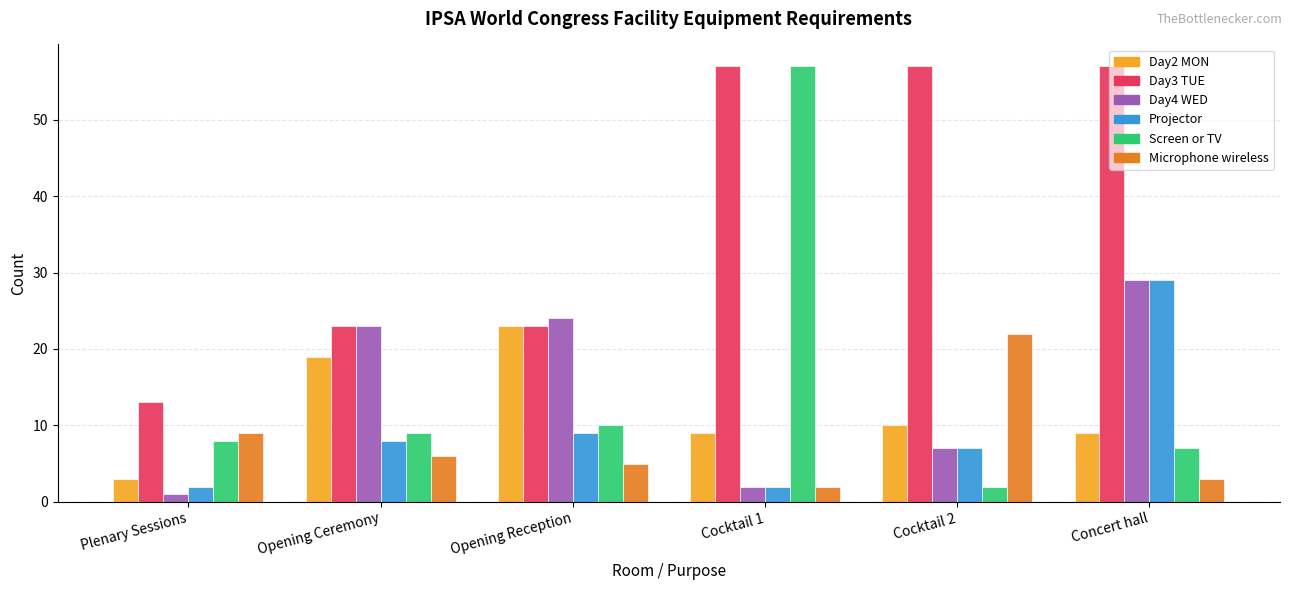

Which series has the largest range (max minus min)?

Screen or TV